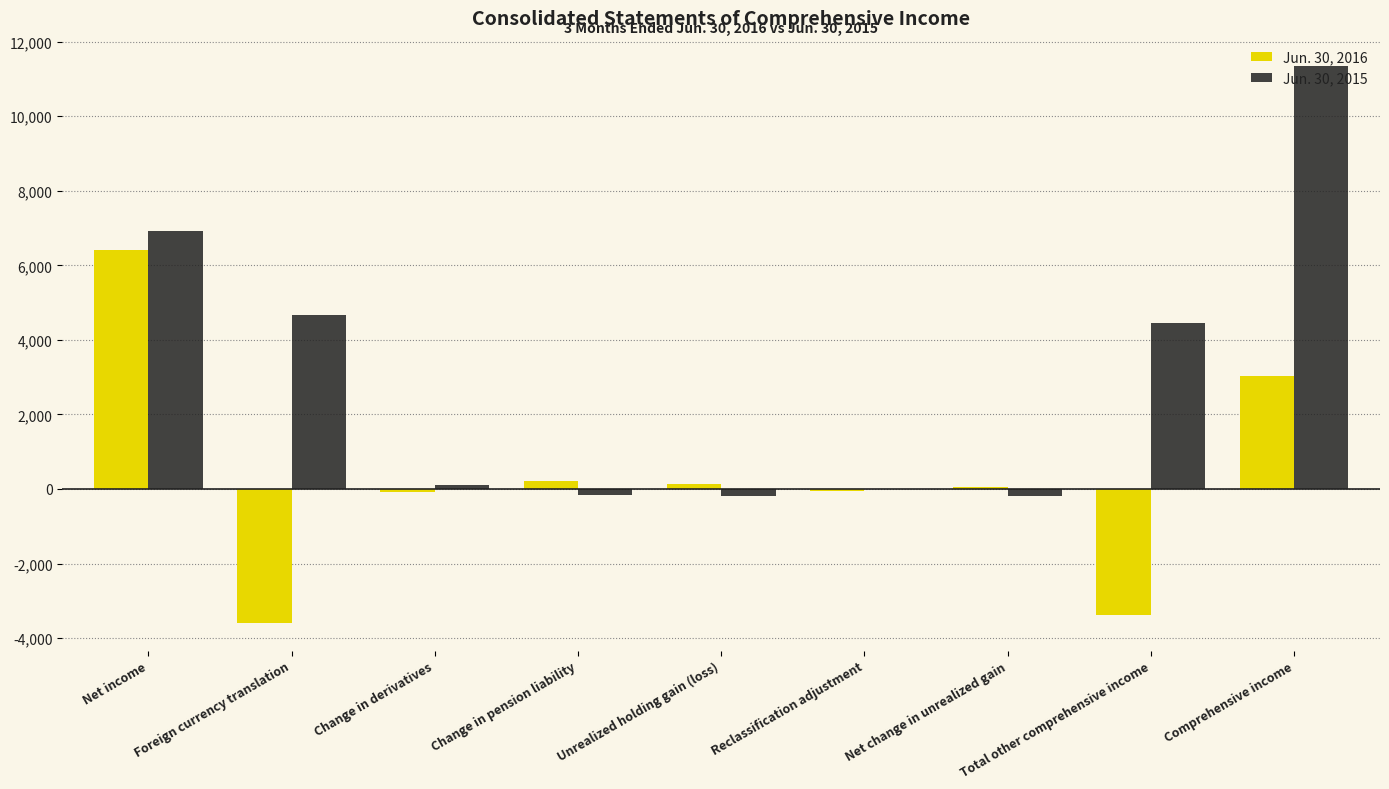

Is it true that Jun. 30, 2015 equals 6859 at Foreign currency translation?

False